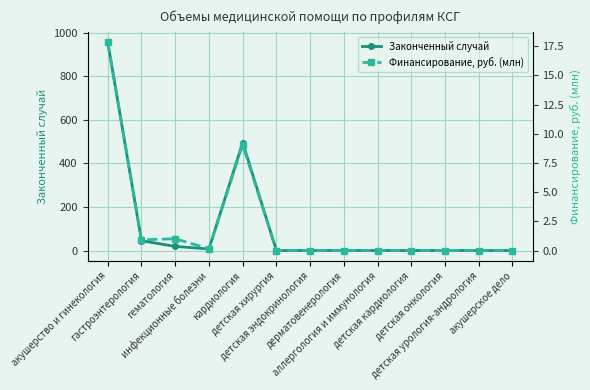

How many values in Финансирование, руб. (млн) are above zero?

5